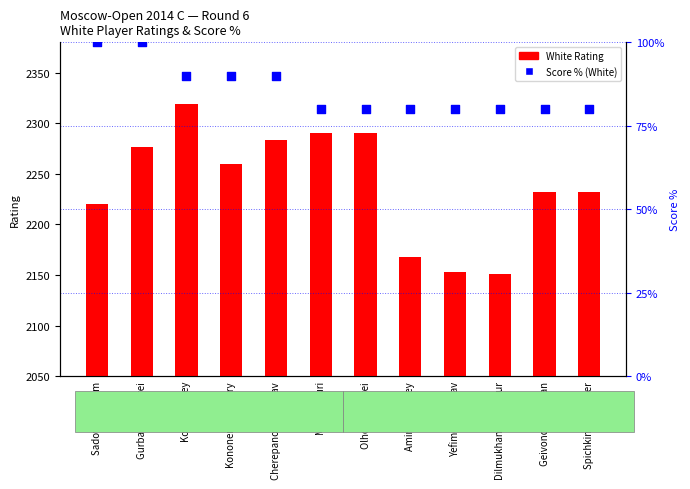

What is the total value across all series at Yefimov Mstislav?

2233